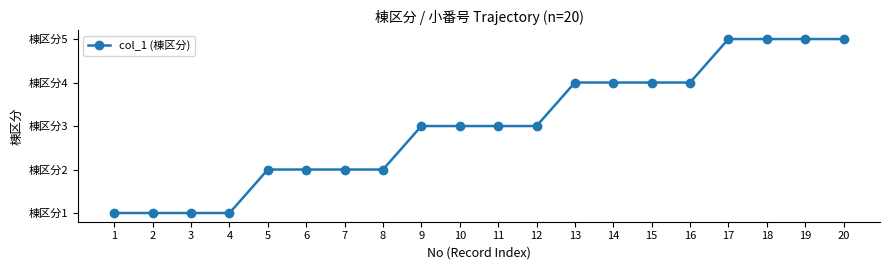

Which has a higher value, 8 or 5?

8